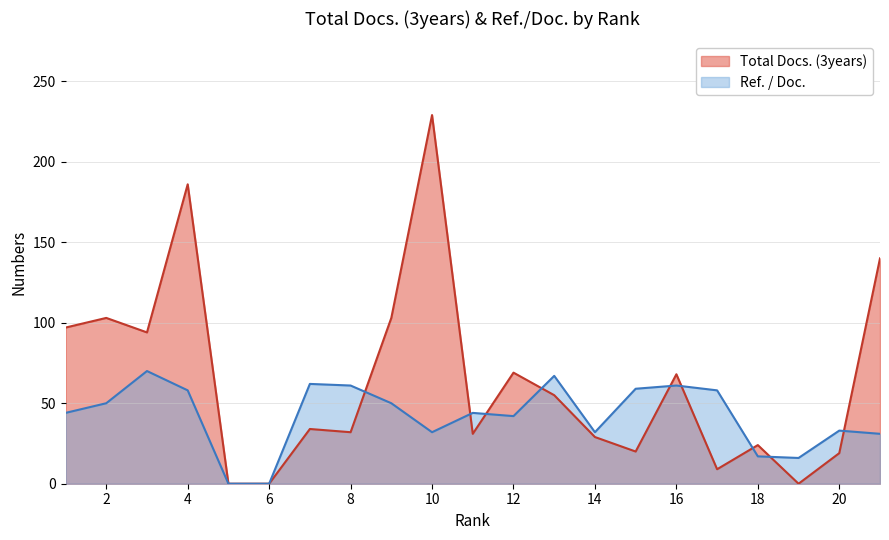

Which series changed the most between 8 and 15?

Total Docs. (3years)